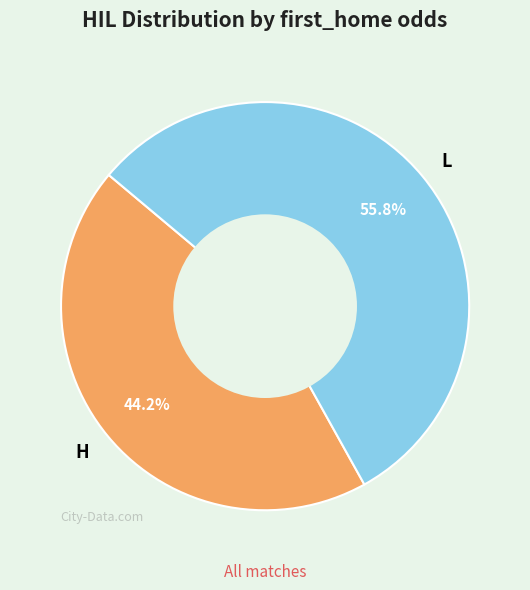

How many slices are in this pie chart?

2